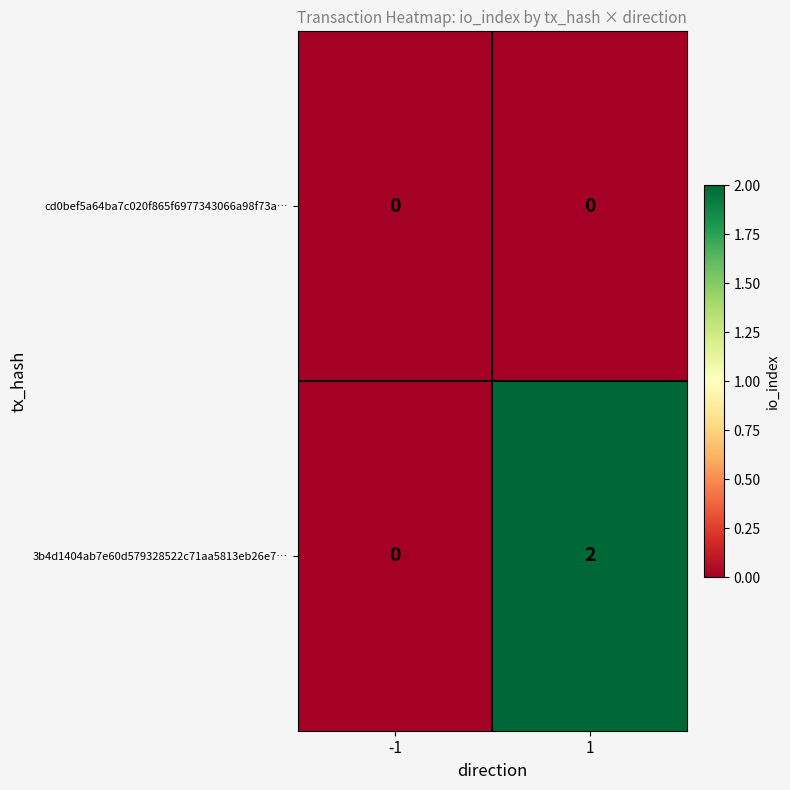

How many series are shown in this chart?

2